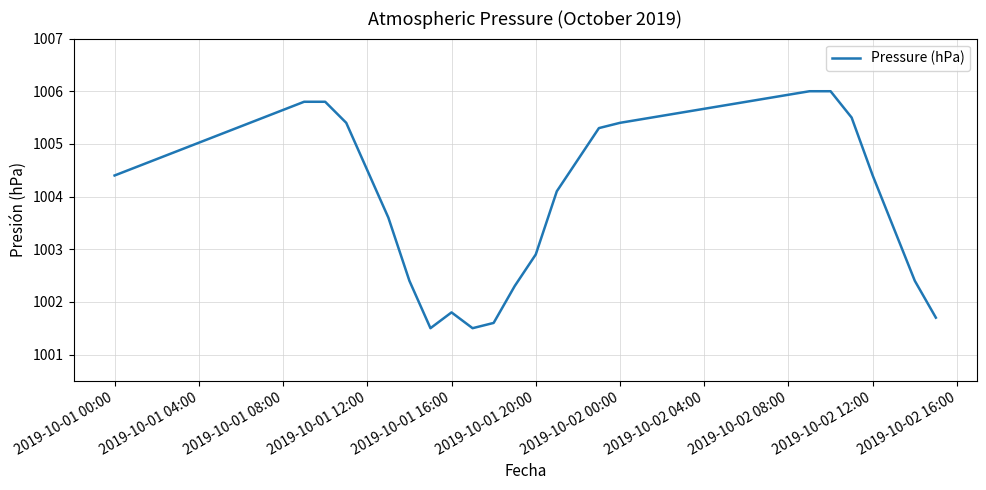

What is the difference between the maximum and minimum values?

4.5